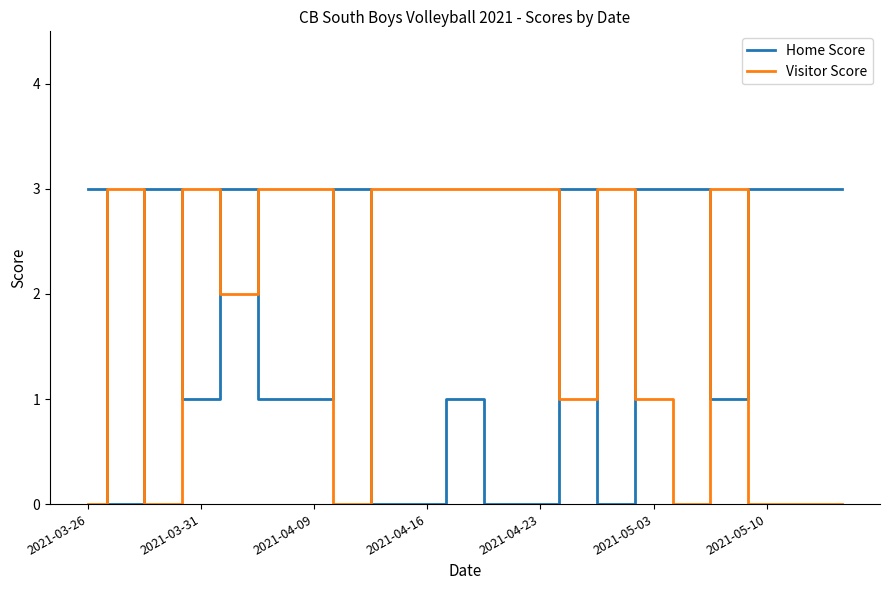

After their last crossing, which series has the higher values: Home Score or Visitor Score?

Home Score